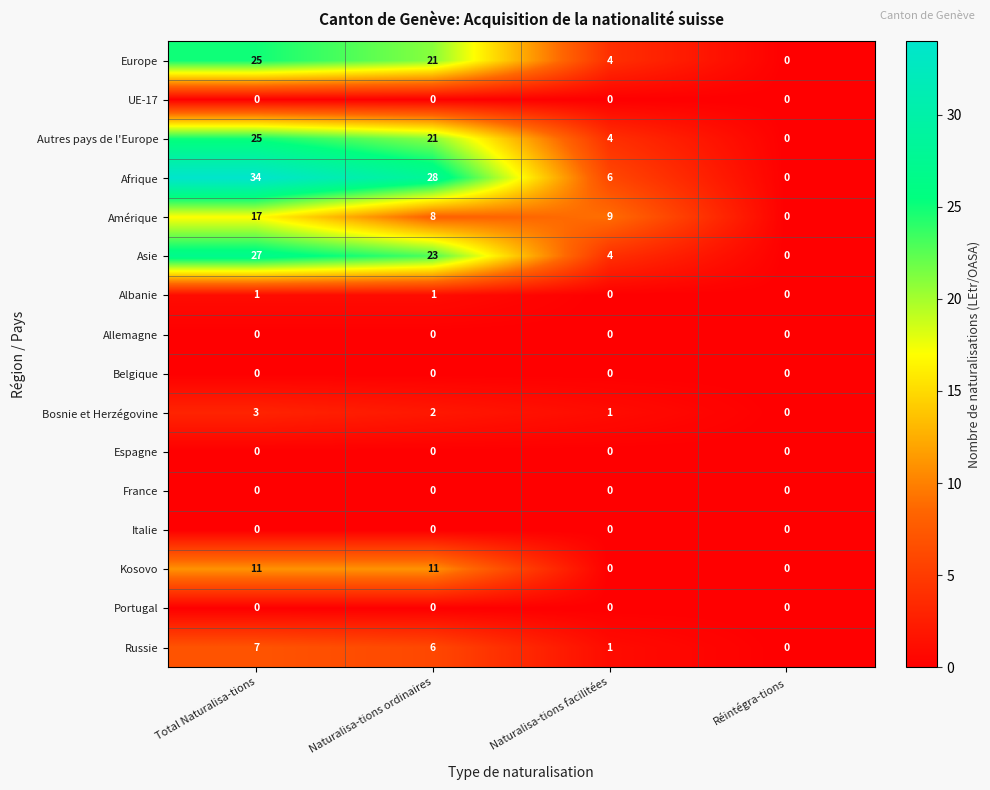

Which series has the widest spread of values?

Afrique